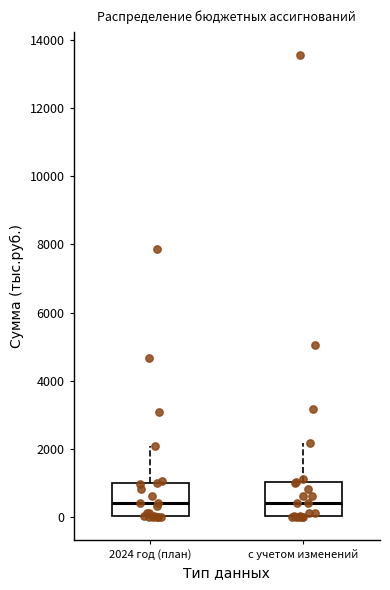

Reading left to right, transcribe this box plot: for each box, give where its median line is, the range the box spans, and where its two whiskers end, as read against the y-axis. The values are not printed on the chart, so give them approximately, as read against the axis.

2024 год (план): median 400, box 0 to 1000, whiskers 0 to 2000
с учетом изменений: median 400, box 0 to 1000, whiskers 0 to 2200